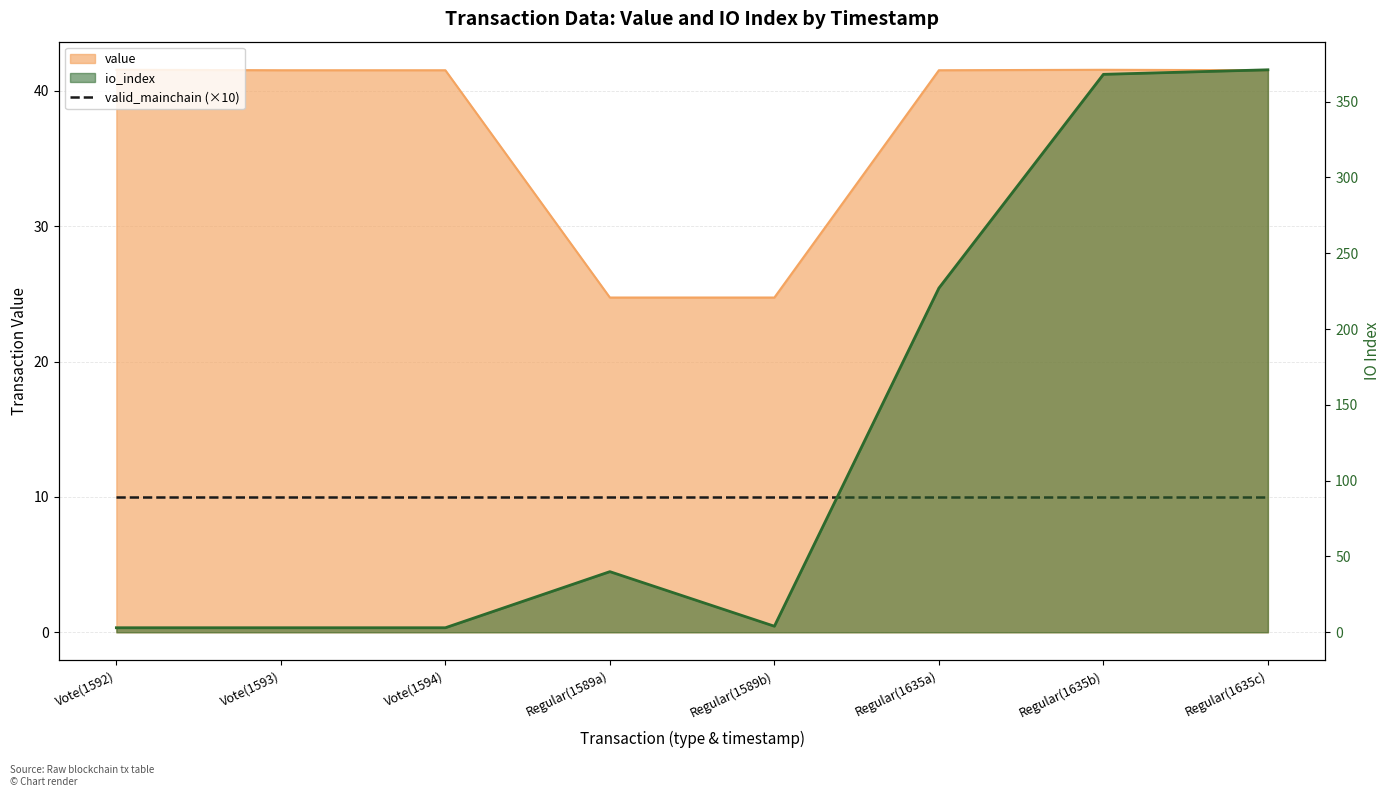

What is the difference between the second highest and minimum values in the value series?

16.8